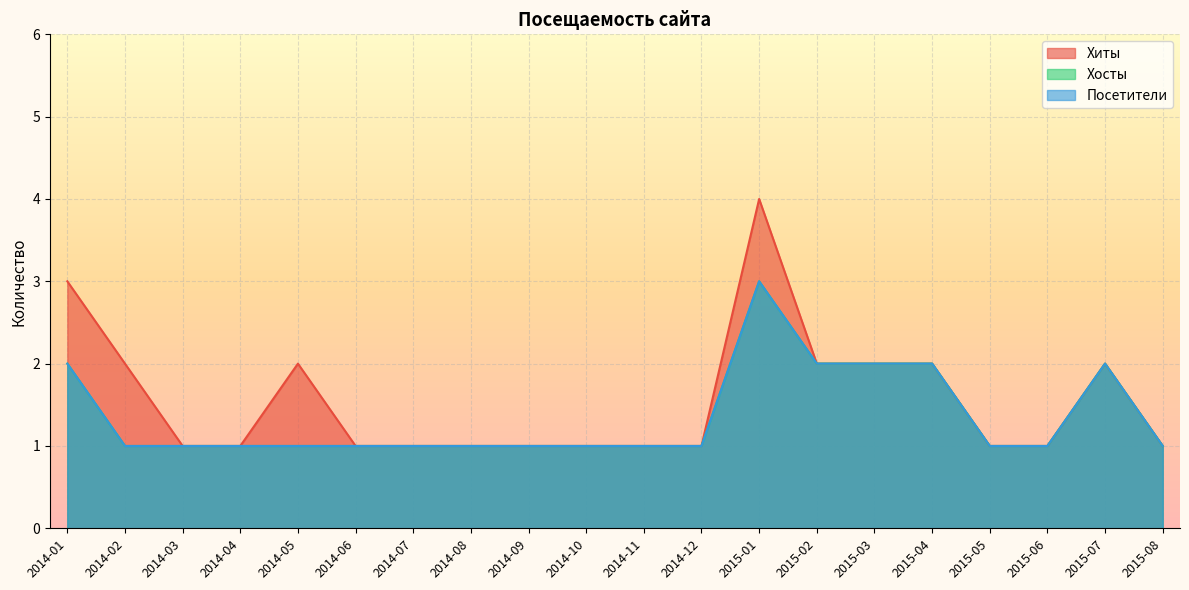

Reading right to left, extract all data points from this chart.

Хиты: 1	2	1	1	2	2	2	4	1	1	1	1	1	1	1	2	1	1	2	3
Хосты: 1	2	1	1	2	2	2	3	1	1	1	1	1	1	1	1	1	1	1	2
Посетители: 1	2	1	1	2	2	2	3	1	1	1	1	1	1	1	1	1	1	1	2